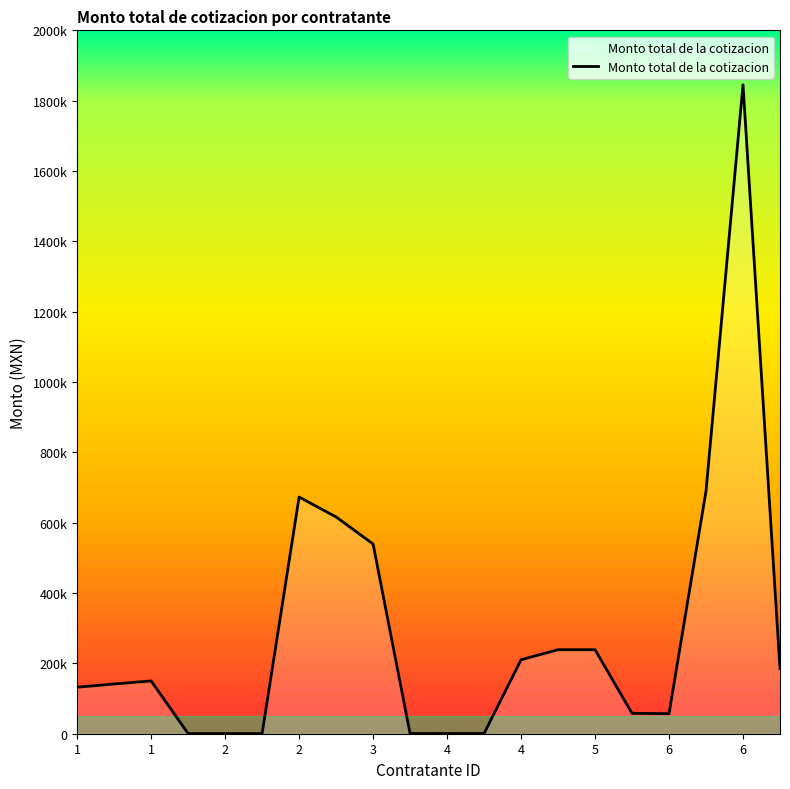

Does the chart display data point markers on the line(s)?

No